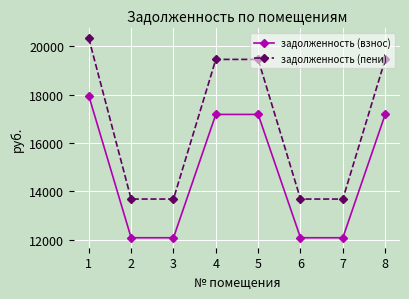

Is the value of задолженность (взнос) at 8 greater than the value of задолженность (пени) at 5?

No